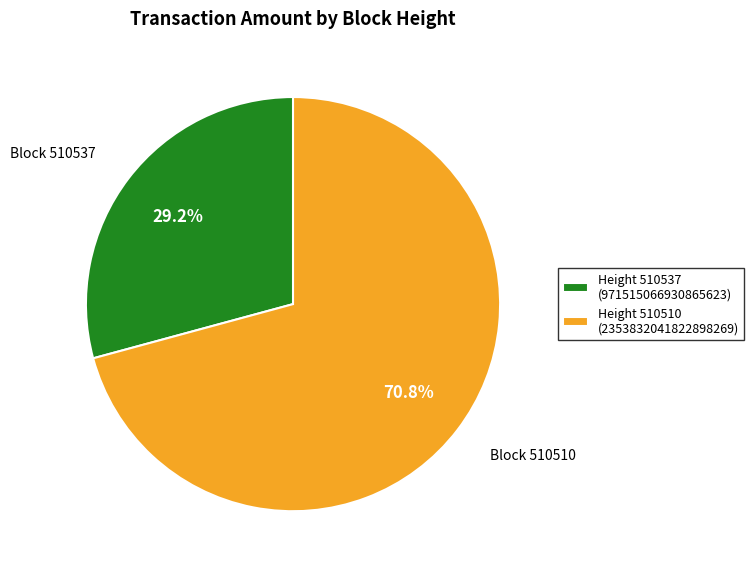

Is there a majority slice in this chart?

Yes